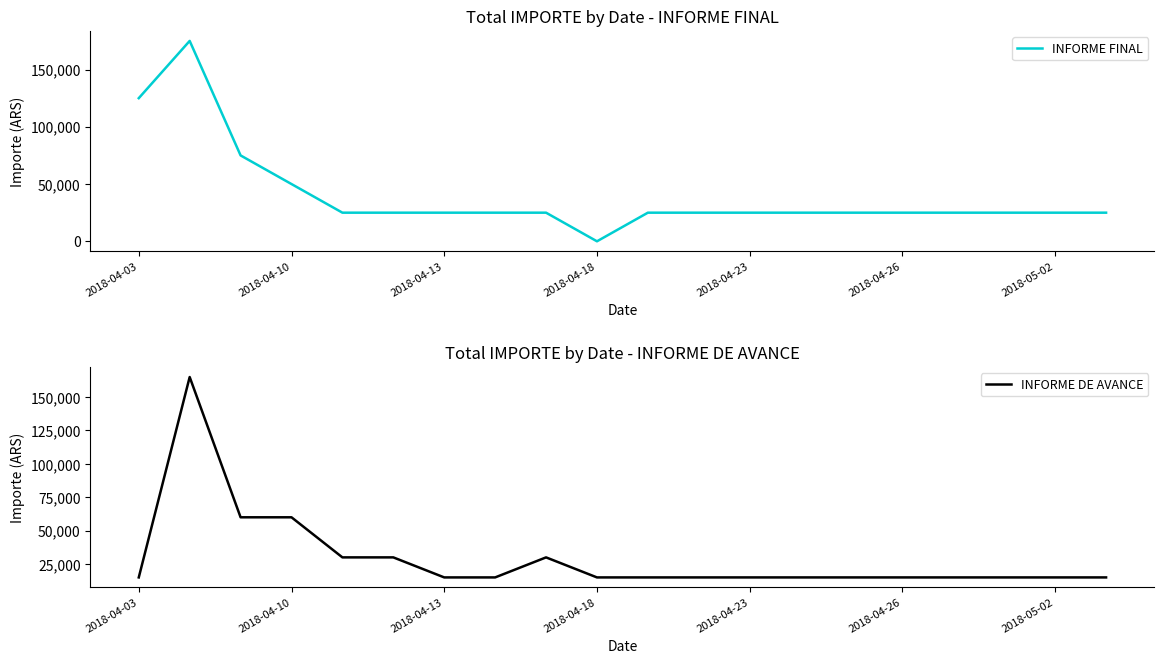

What is the sum of all INFORME DE AVANCE values?

585000